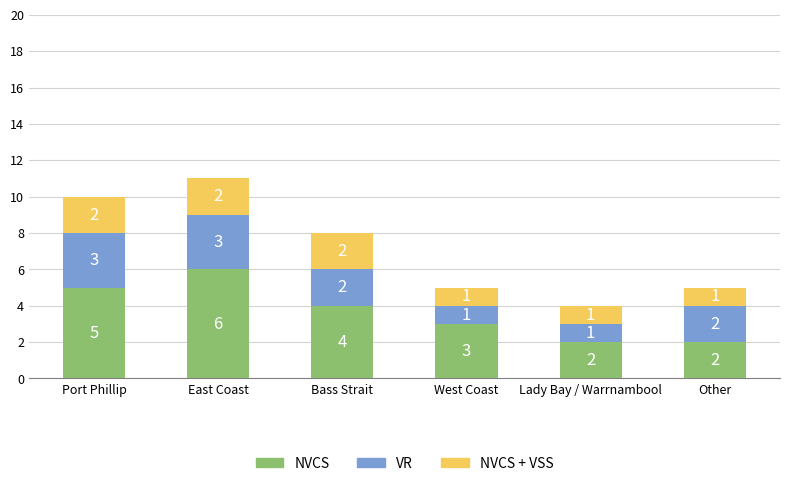

What is the highest value of the NVCS series?

6